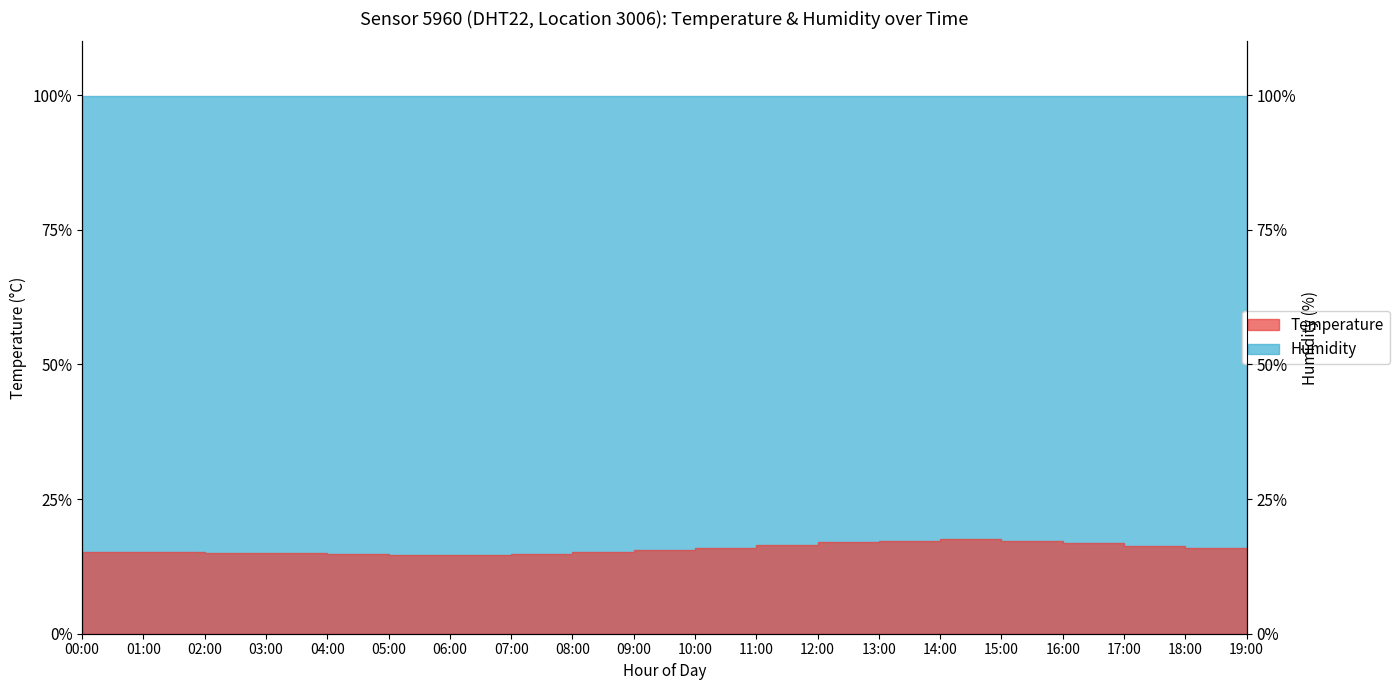

What is the greatest value displayed?

17.5